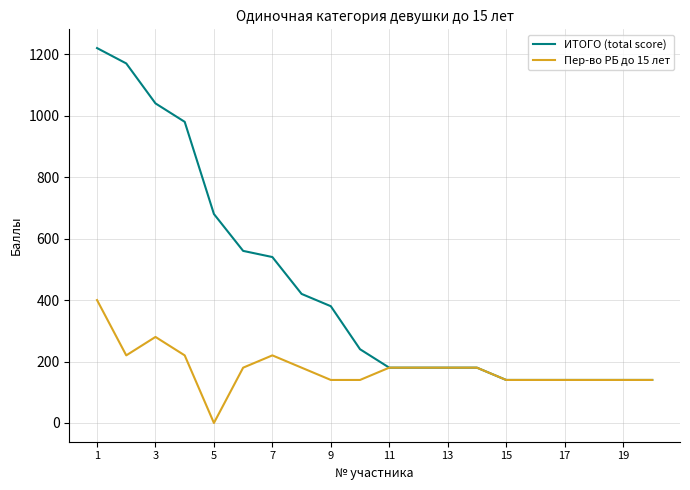

Rank the series by their maximum value, from highest to lowest.

ИТОГО (total score), Пер-во РБ до 15 лет